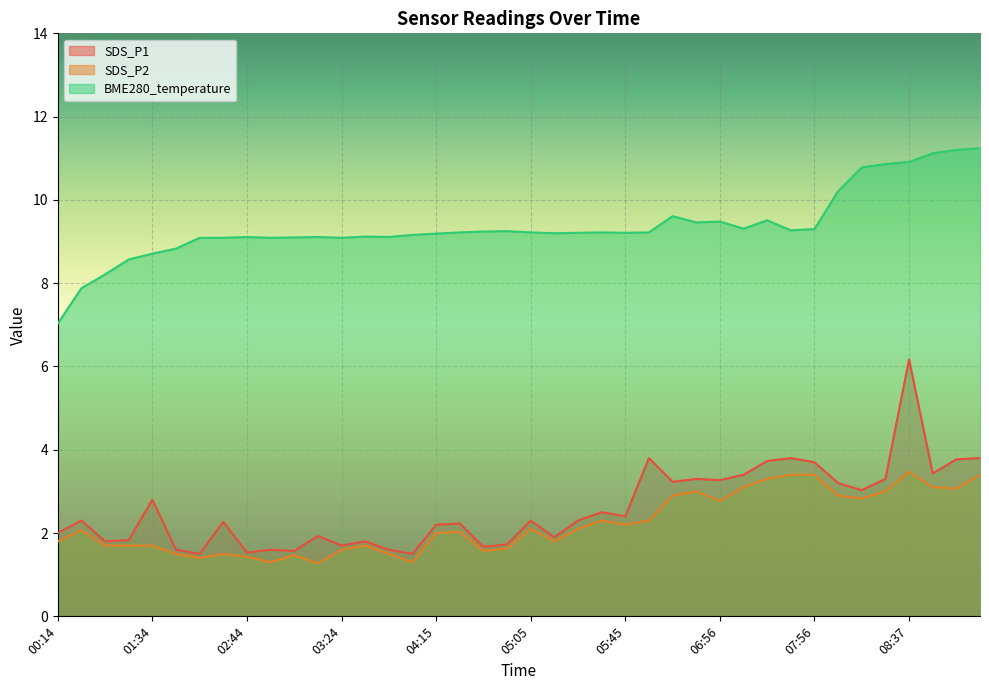

How many lines are shown in the chart?

3